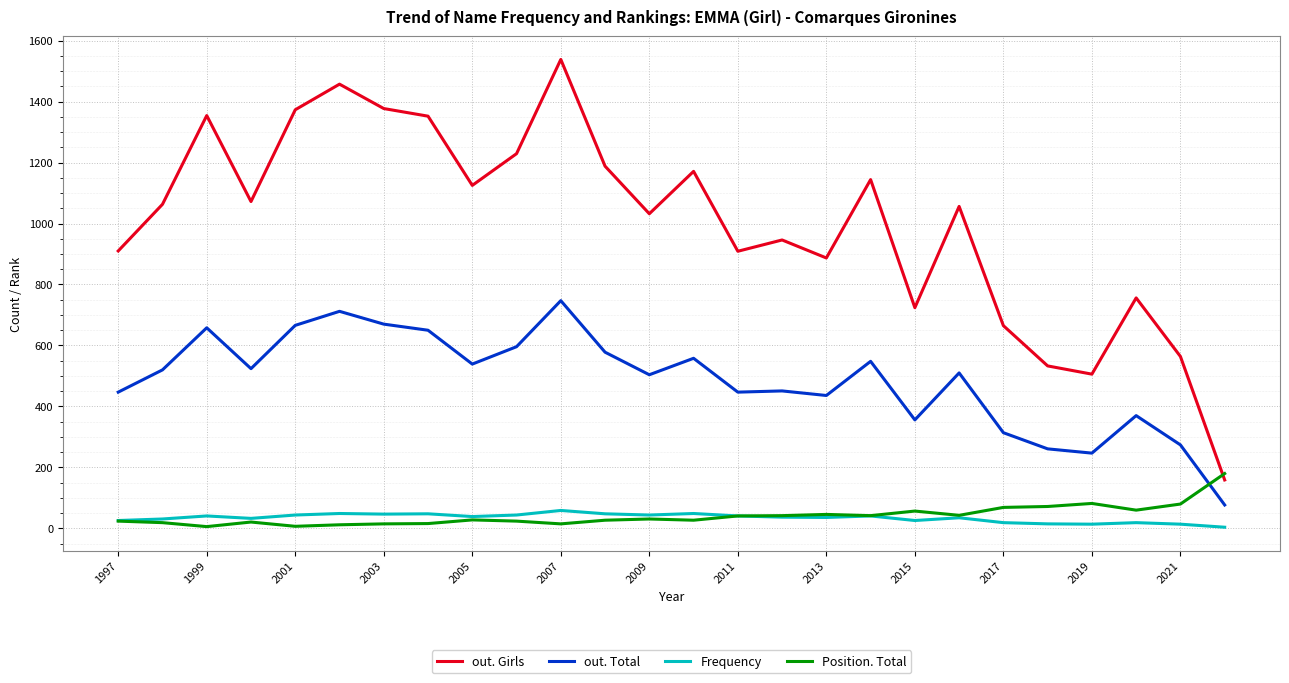

What is the sum of all out. Girls values?

26090